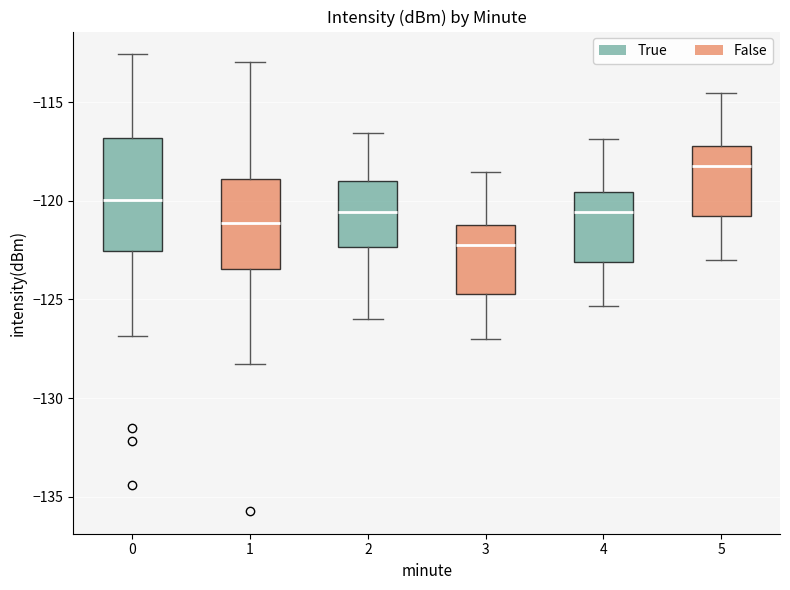

Reading left to right, read every box against the y-axis: the position of its median line, the range the box covers, and the ends of its whiskers. The values are not printed on the chart, so give them approximately, as read against the axis.

0: median -120.0, box -122.5 to -117.0, whiskers -127.0 to -112.5
1: median -121.0, box -123.5 to -119.0, whiskers -128.5 to -113.0
2: median -120.5, box -122.5 to -119.0, whiskers -126.0 to -116.5
3: median -122.0, box -124.5 to -121.0, whiskers -127.0 to -118.5
4: median -120.5, box -123.0 to -119.5, whiskers -125.5 to -117.0
5: median -118.0, box -120.5 to -117.0, whiskers -123.0 to -114.5